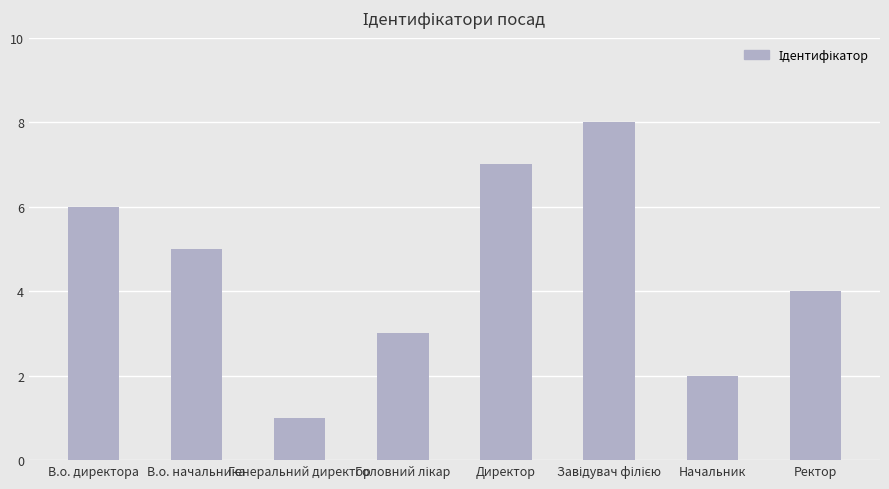

At which category does the chart reach its minimum across all series?

Генеральний директор